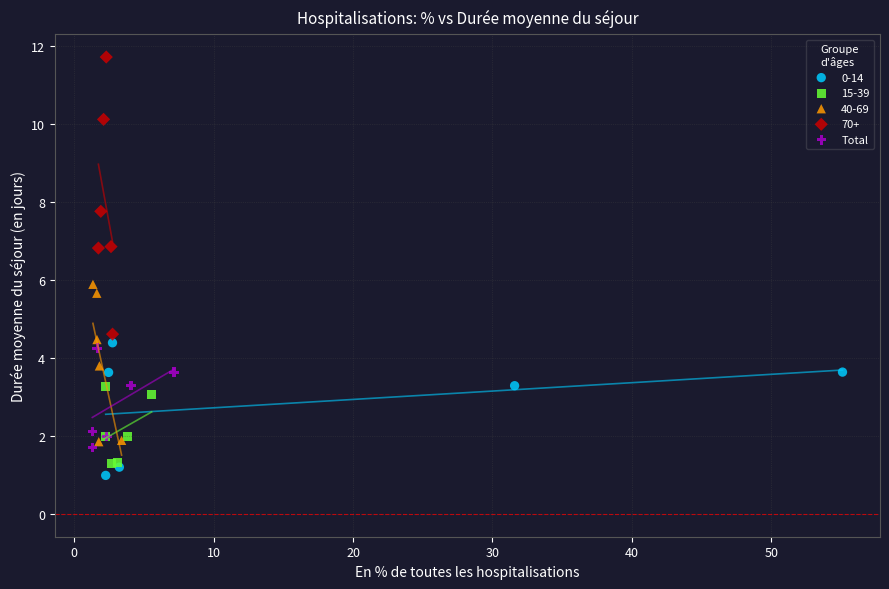

Which series reaches the maximum Y coordinate?

70+